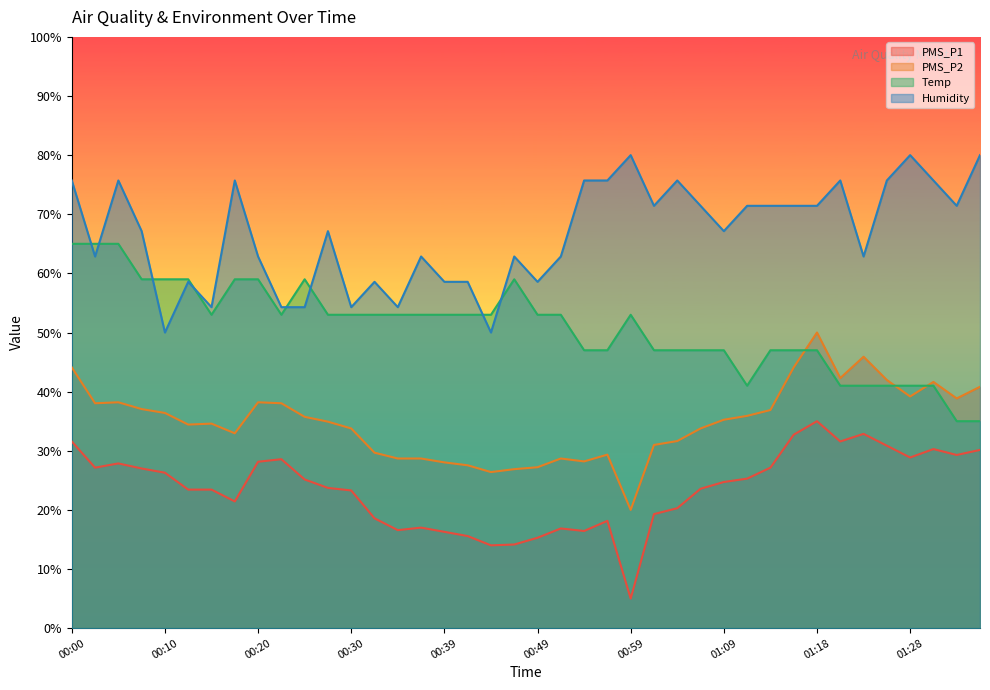

How many lines are shown in the chart?

4